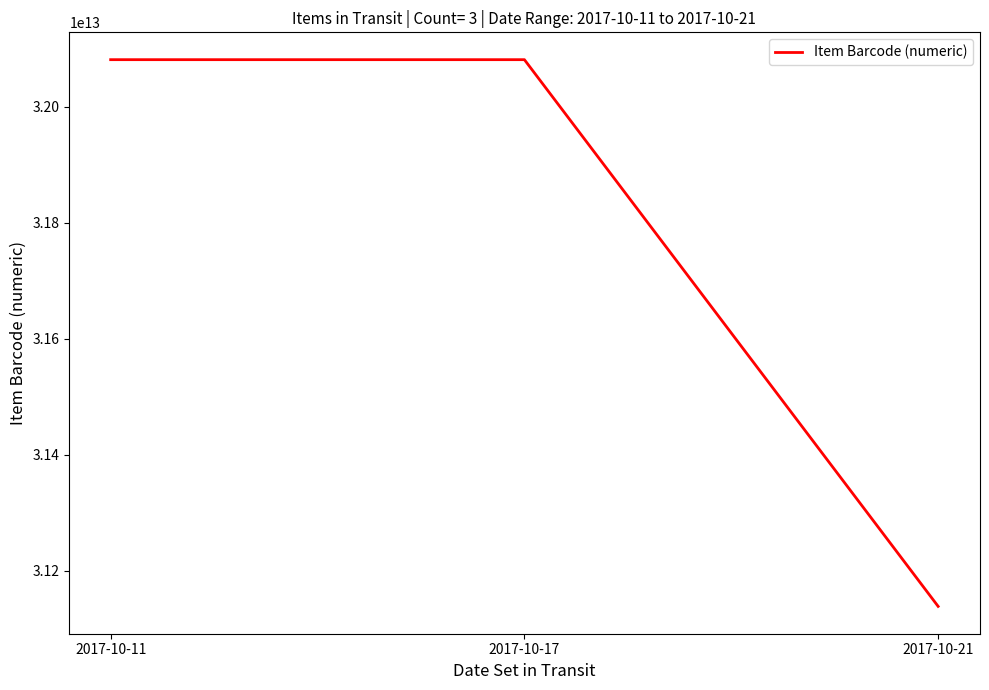

Approximately how many times larger is the value at 2017-10-17 compared to 2017-10-21?

1.0